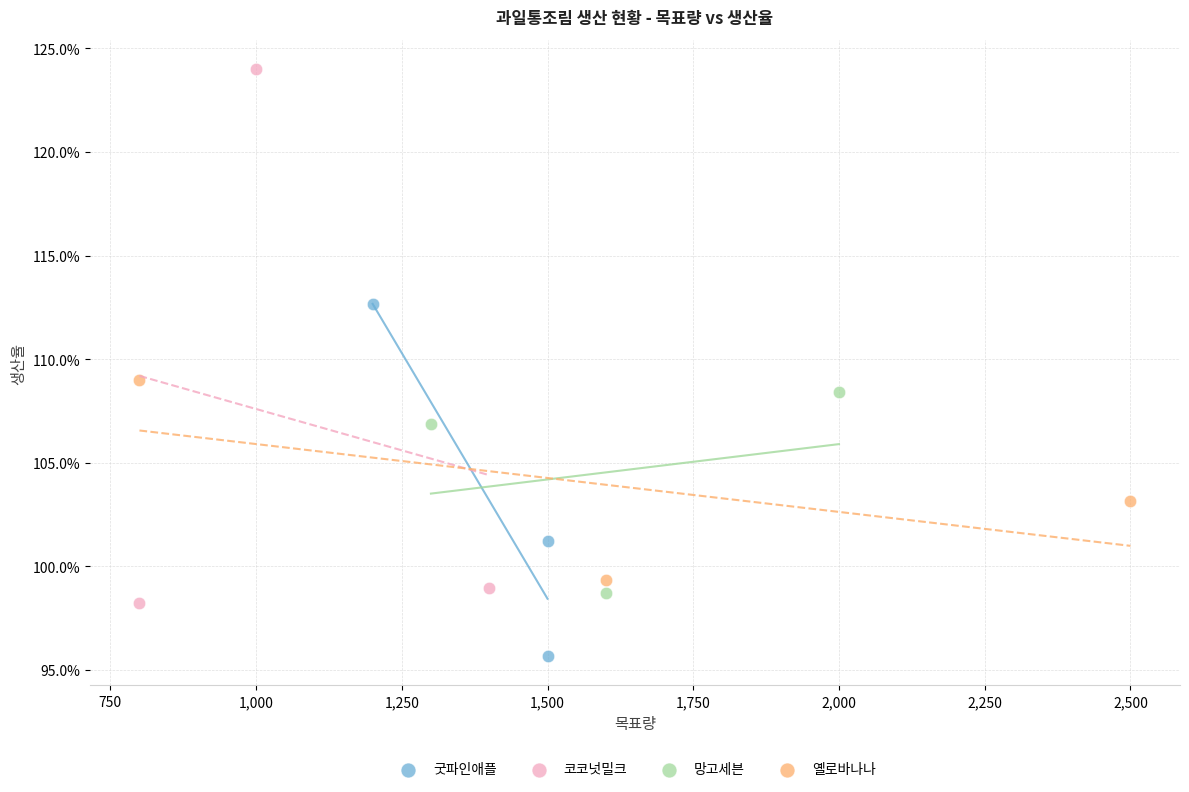

What are all the series names shown in the legend?

굿파인애플, 코코넛밀크, 망고세븐, 옐로바나나